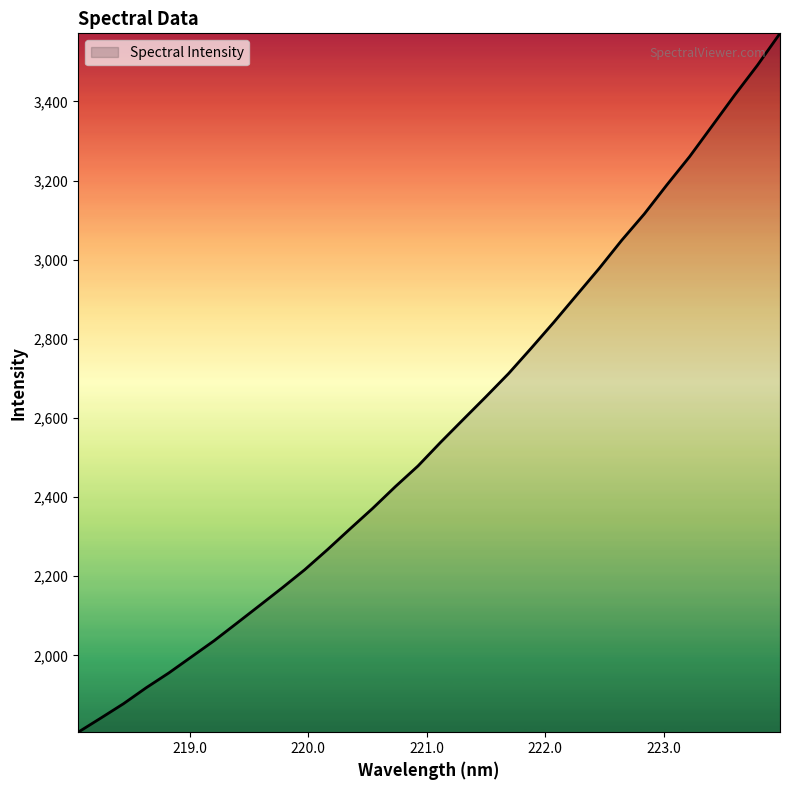

What is the maximum value shown in the chart?

3572.0